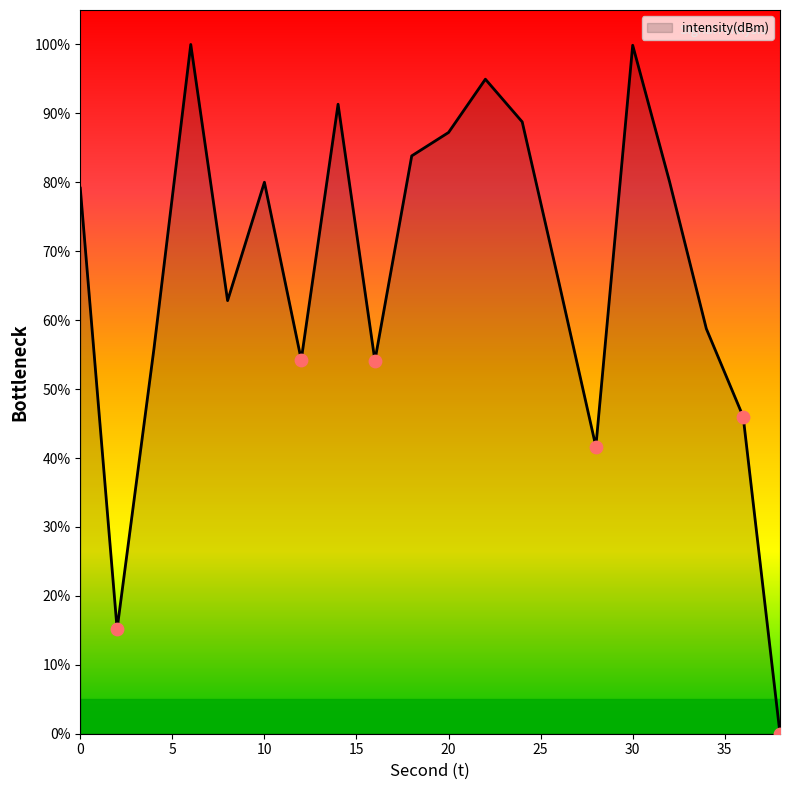

What is the difference between the maximum and minimum values?

100.0